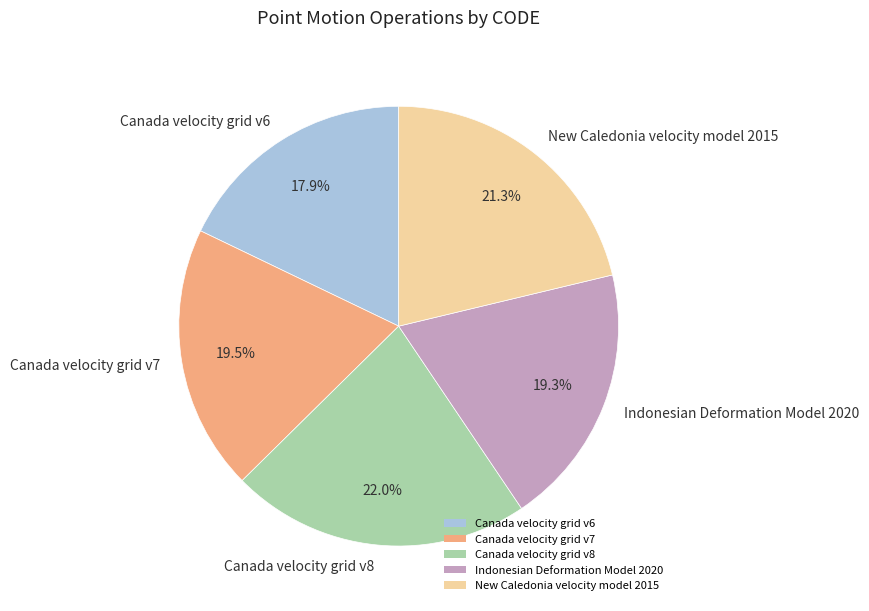

The Canada velocity grid v6 slice represents 18% of the pie. True or false?

True